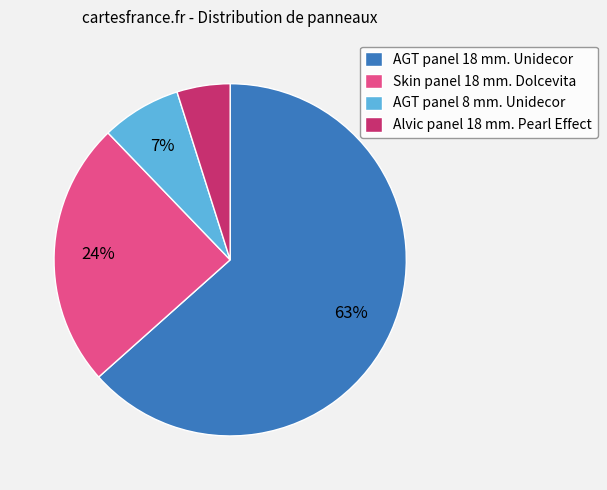

Do AGT panel 18 mm. Unidecor and AGT panel 8 mm. Unidecor together represent more than half of the pie?

Yes